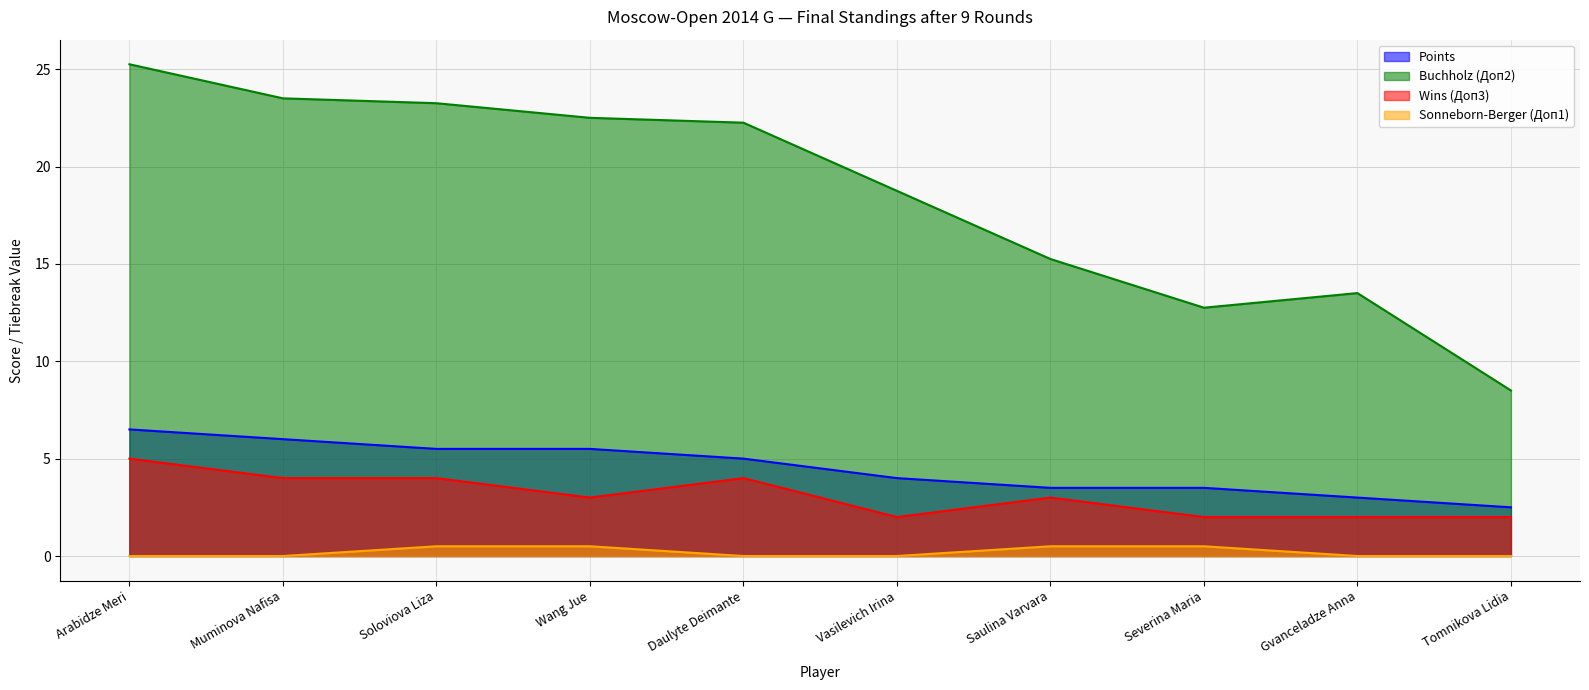

Reading right to left, what are all the values shown in this chart?

Points: Tomnikova Lidia=2.5	Gvanceladze Anna=3.0	Severina Maria=3.5	Saulina Varvara=3.5	Vasilevich Irina=4.0	Daulyte Deimante=5.0	Wang Jue=5.5	Soloviova Liza=5.5	Muminova Nafisa=6.0	Arabidze Meri=6.5
Buchholz (Доп2): Tomnikova Lidia=8.5	Gvanceladze Anna=13.5	Severina Maria=12.8	Saulina Varvara=15.2	Vasilevich Irina=18.8	Daulyte Deimante=22.2	Wang Jue=22.5	Soloviova Liza=23.2	Muminova Nafisa=23.5	Arabidze Meri=25.2
Wins (Доп3): Tomnikova Lidia=2.0	Gvanceladze Anna=2.0	Severina Maria=2.0	Saulina Varvara=3.0	Vasilevich Irina=2.0	Daulyte Deimante=4.0	Wang Jue=3.0	Soloviova Liza=4.0	Muminova Nafisa=4.0	Arabidze Meri=5.0
Sonneborn-Berger (Доп1): Tomnikova Lidia=0.0	Gvanceladze Anna=0.0	Severina Maria=0.5	Saulina Varvara=0.5	Vasilevich Irina=0.0	Daulyte Deimante=0.0	Wang Jue=0.5	Soloviova Liza=0.5	Muminova Nafisa=0.0	Arabidze Meri=0.0